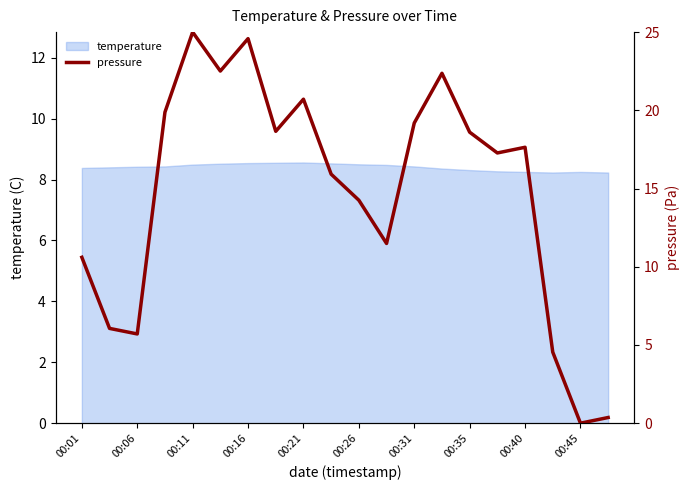

What is the value of the 6th point from the left?

22.5